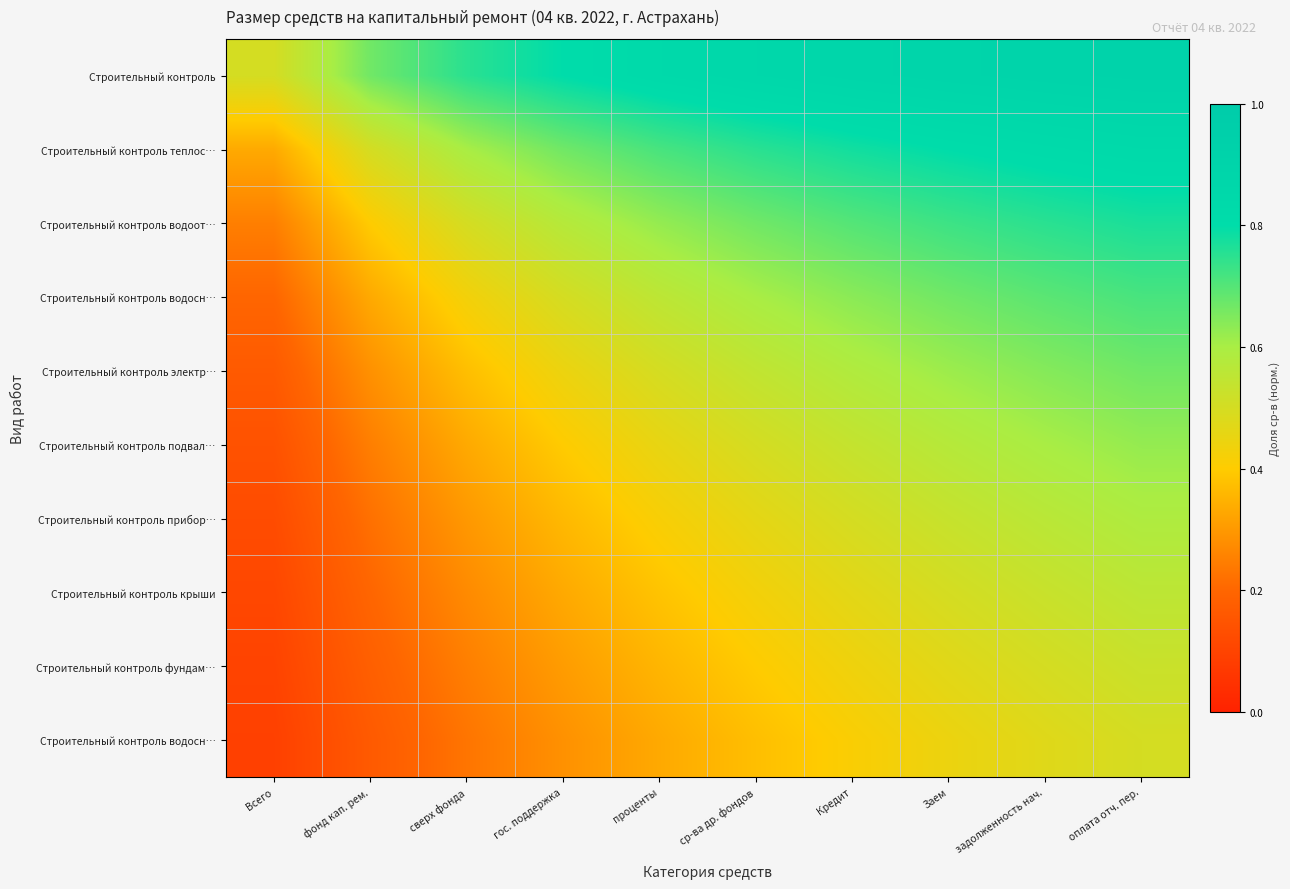

Count the number of data series in this chart.

10